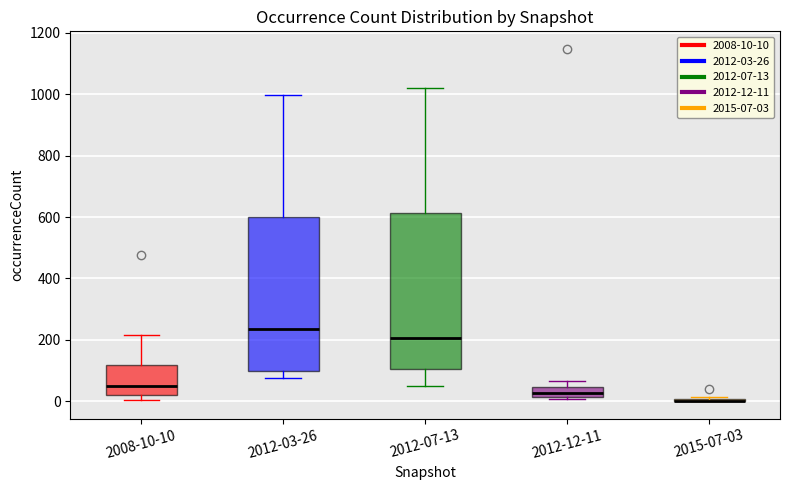

Where is the lower edge of the box for 2008-10-10 on the y-axis? The values are not printed on the chart, so give them approximately, as read against the axis.

20